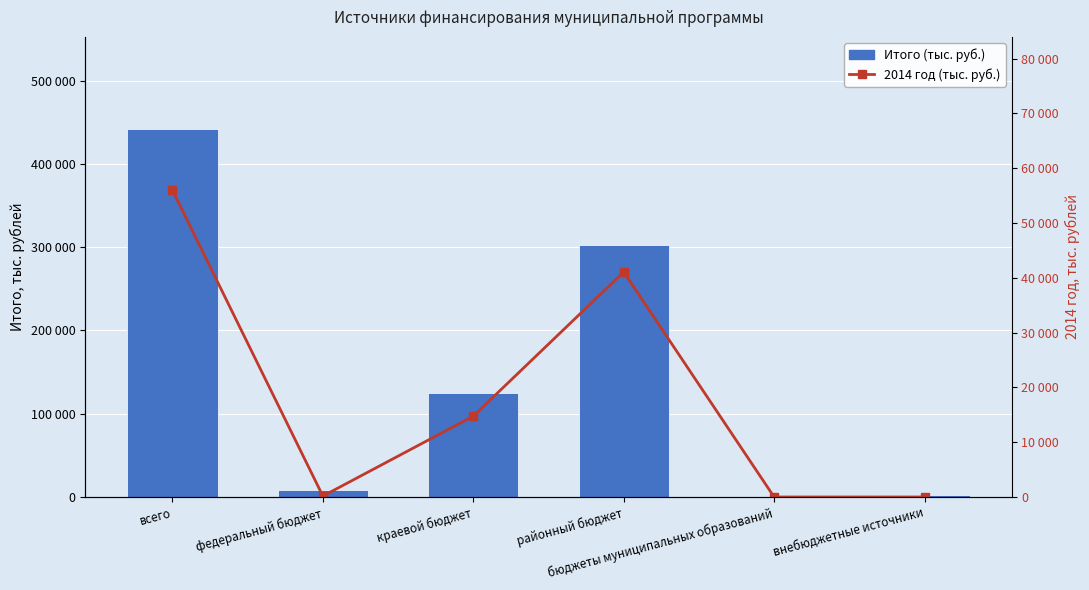

Which series has the largest total across all categories?

Итого (тыс. руб.)